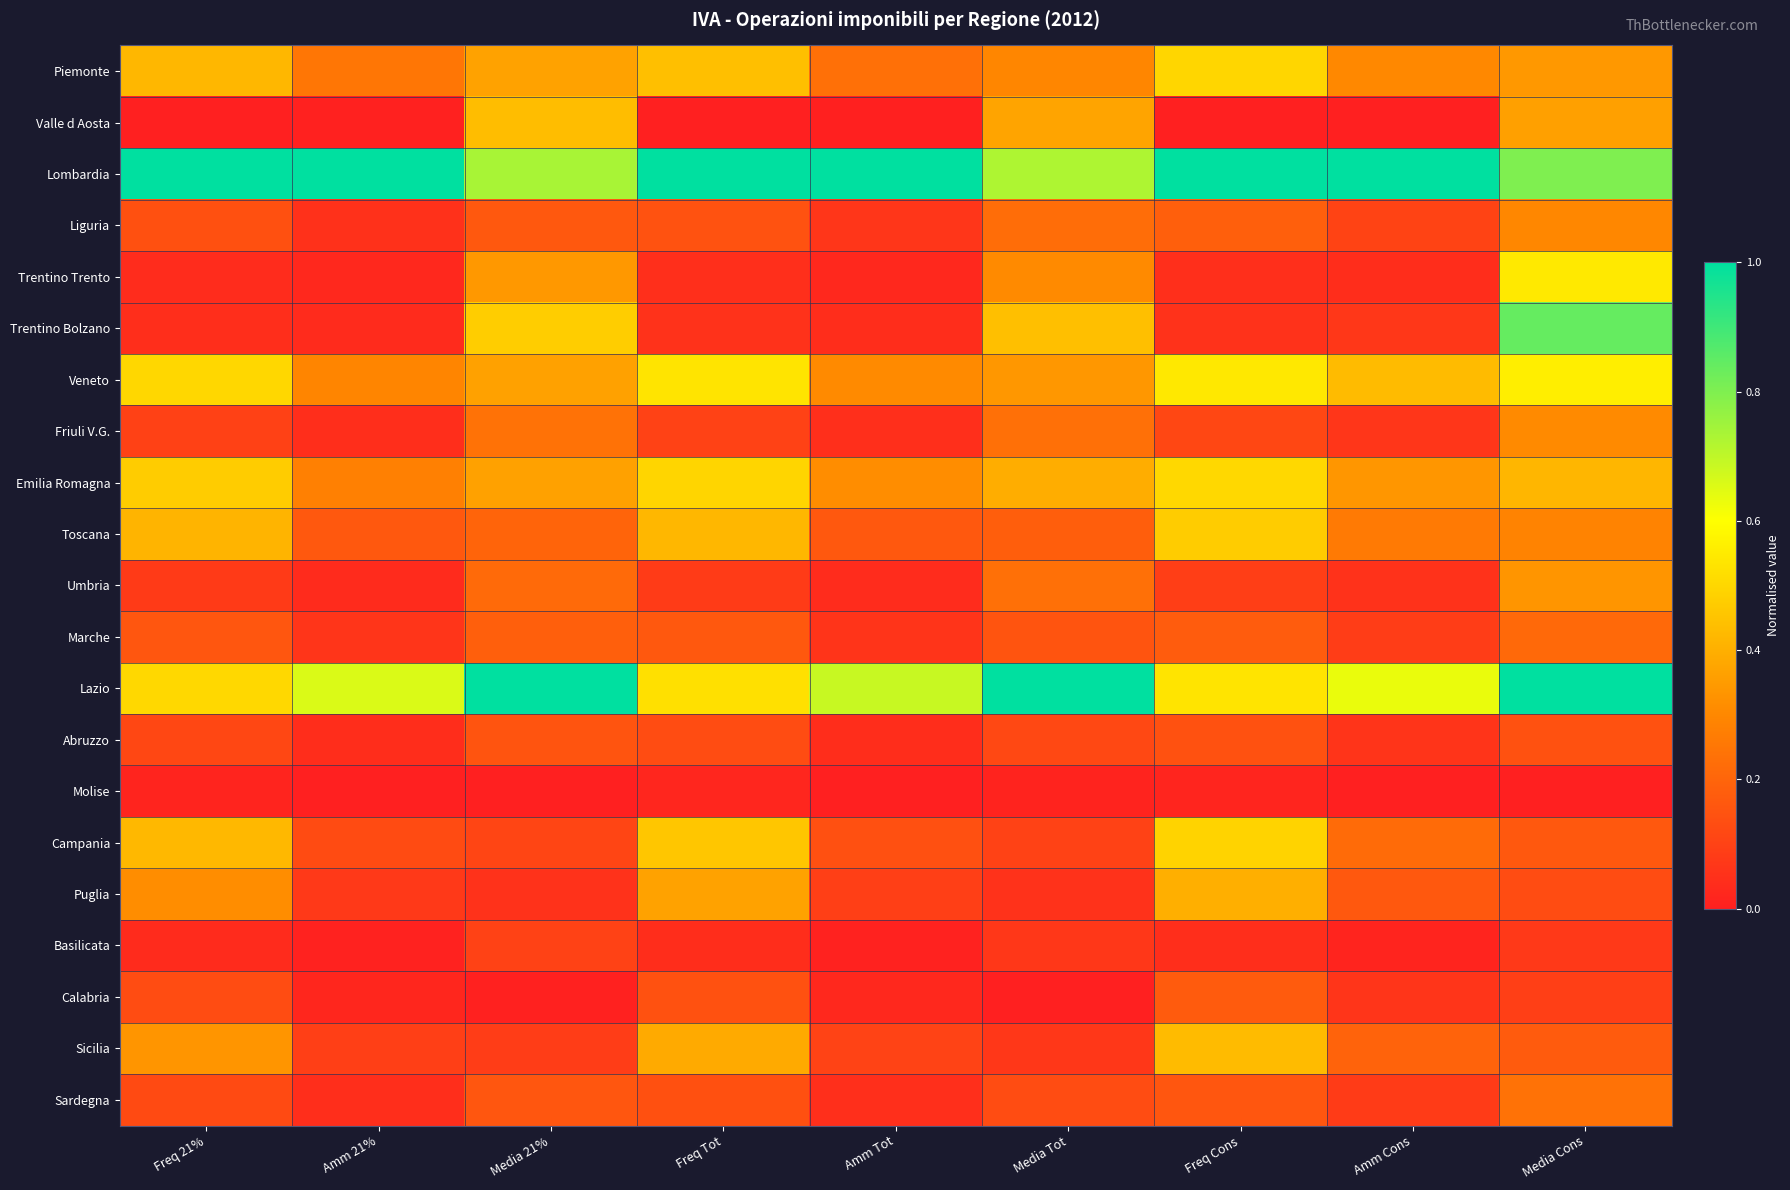

What is the greatest value displayed?

1.0